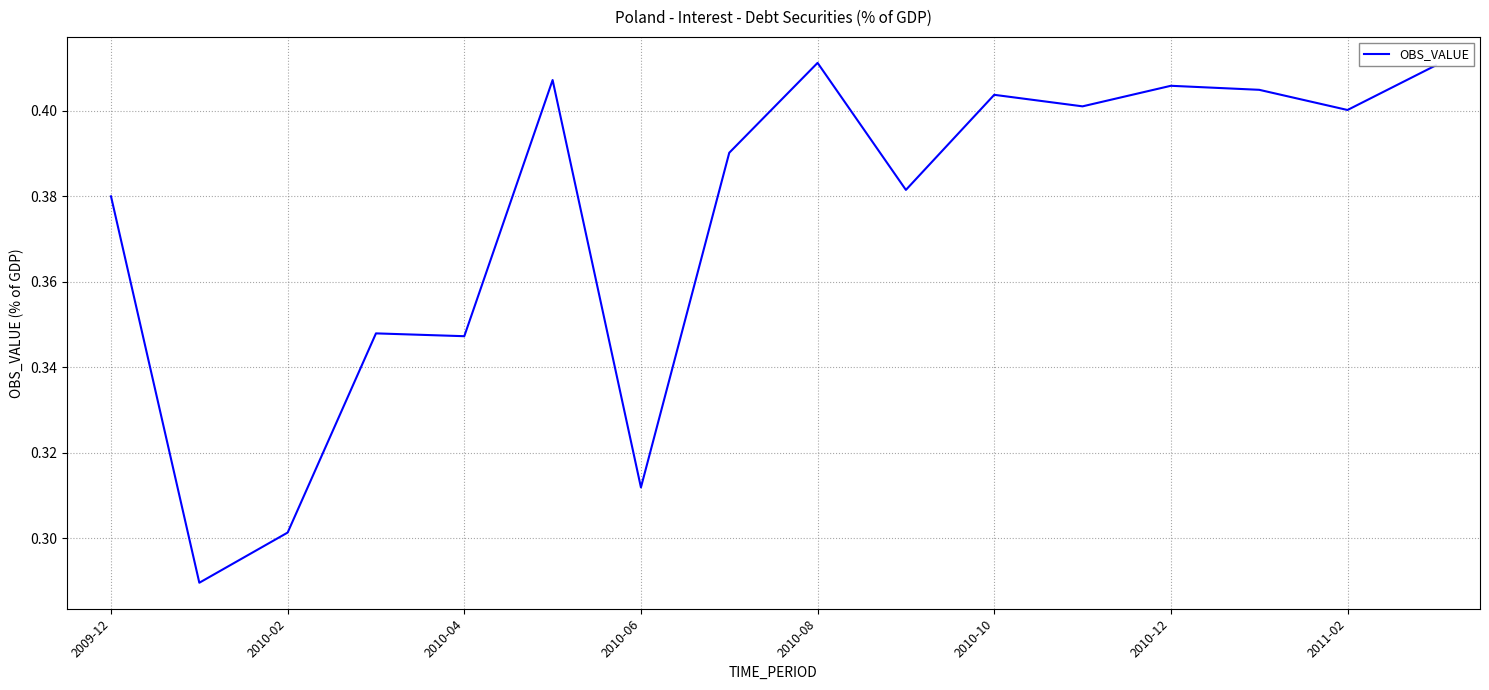

Does the chart have visible grid lines?

Yes